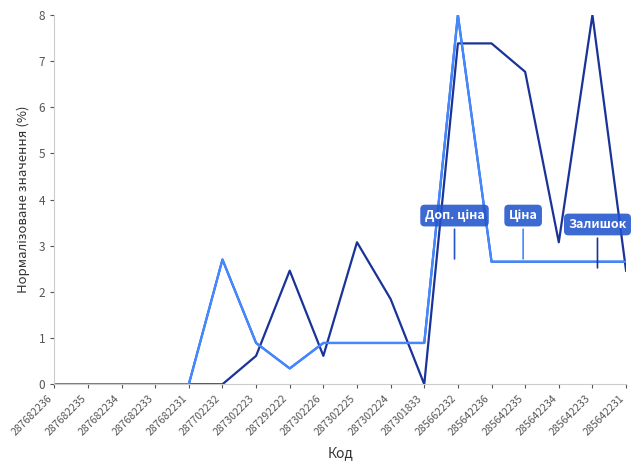

Is this an area chart (filled region under the line)?

No